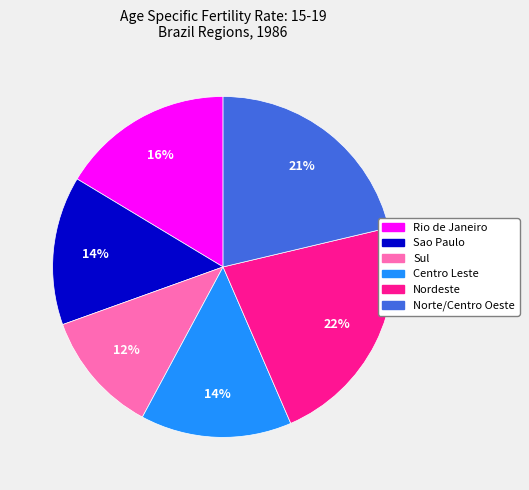

Count the number of slices in the pie.

6